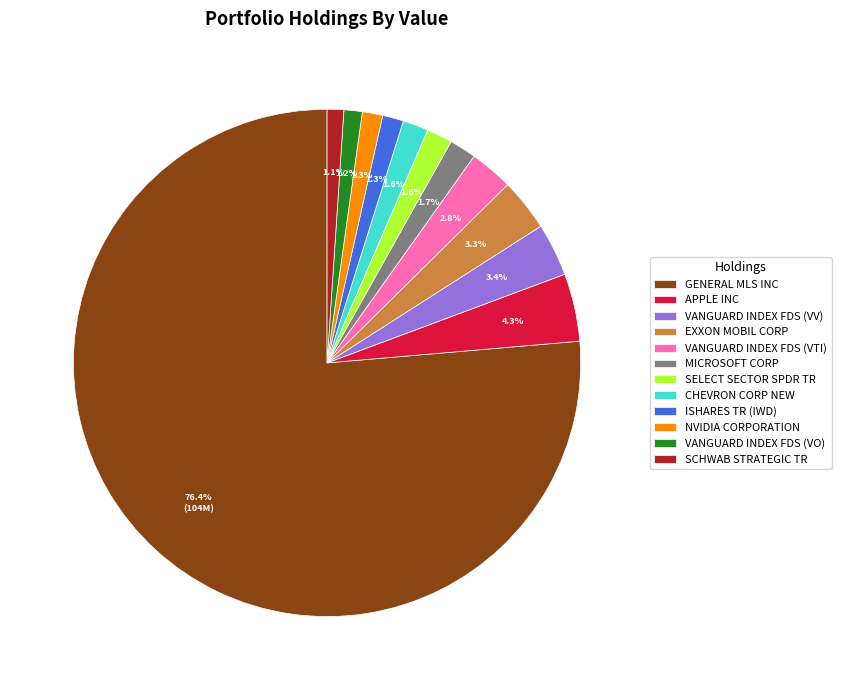

Between SCHWAB STRATEGIC TR and MICROSOFT CORP, which is larger?

MICROSOFT CORP